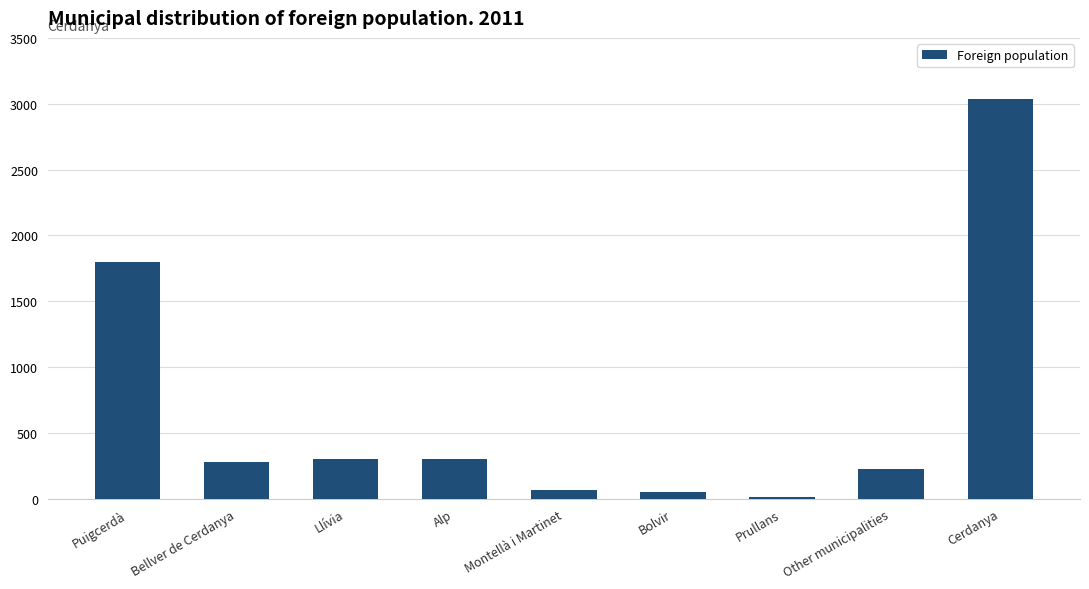

The value at Puigcerdà is 1798. True or false?

True